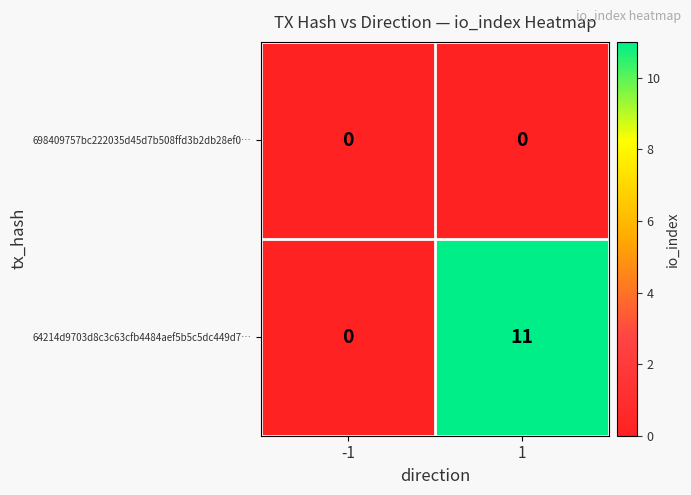

Which series changed the most between -1 and 1?

64214d9703d8c3c63cfb4484aef5b5c5dc449d7…